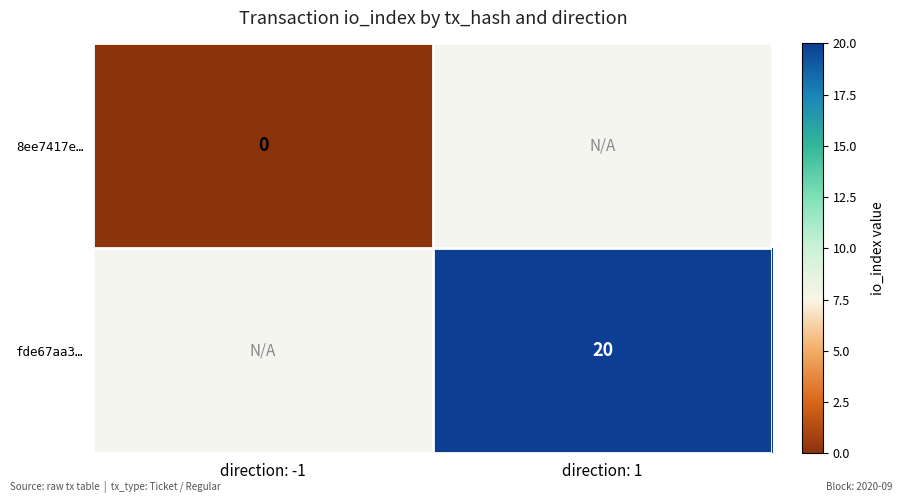

How many positive values does the fde67aa3… series have?

1